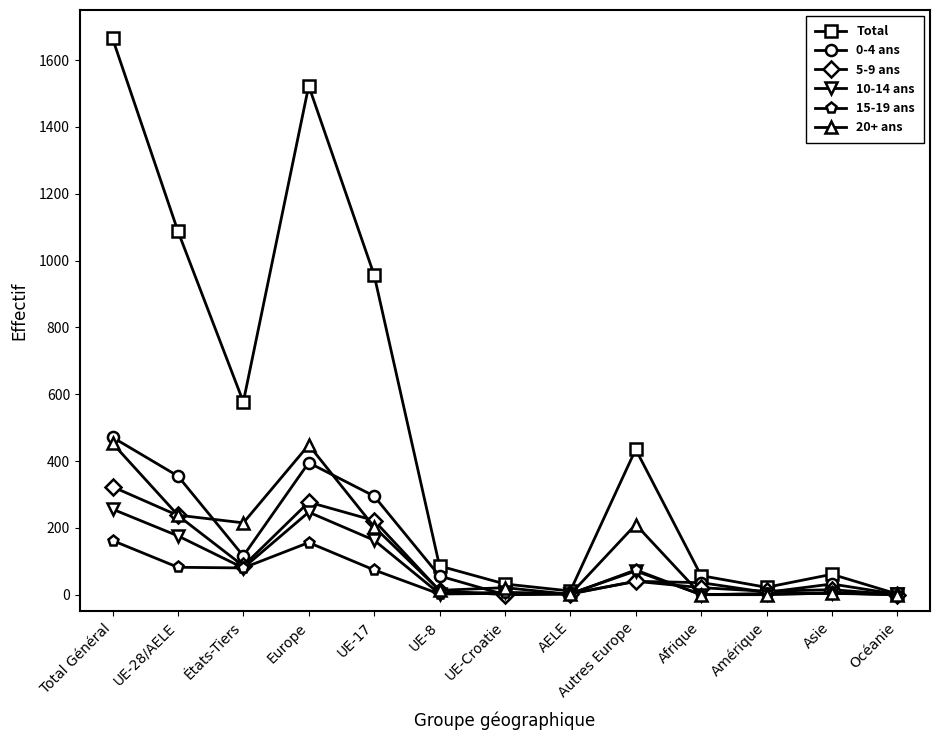

List the series in order of their peak value, lowest first.

15-19 ans, 10-14 ans, 5-9 ans, 20+ ans, 0-4 ans, Total